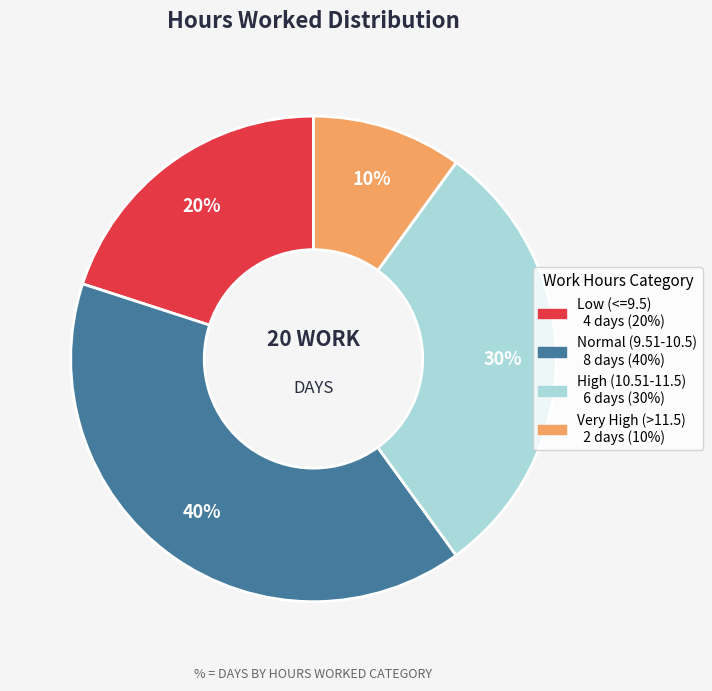

To the nearest percent, what is the difference between the largest and smallest slice percentages?

30%